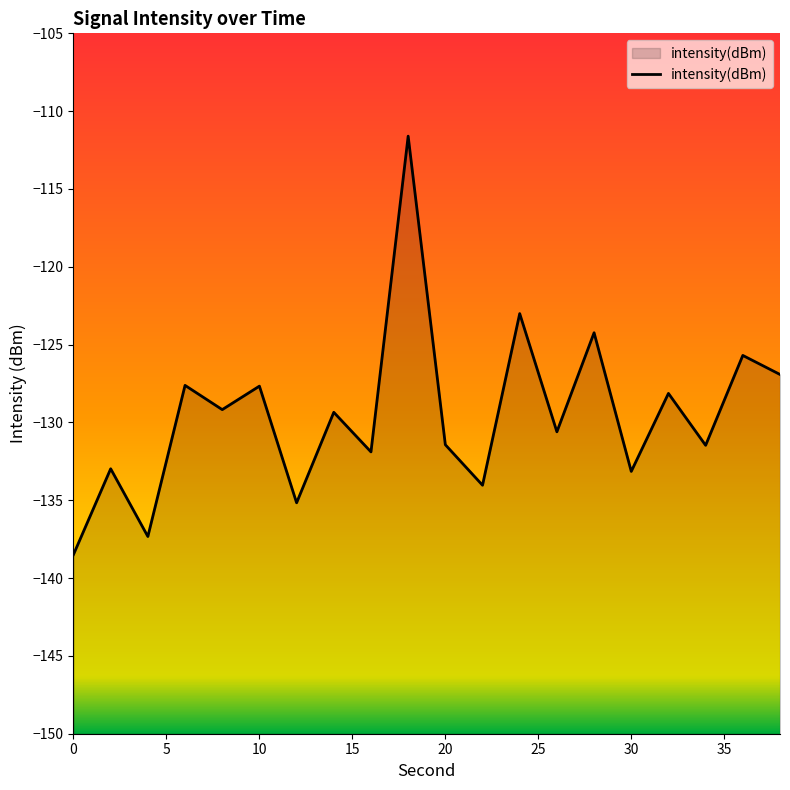

True or false: there are more than 1 points higher than both neighbors.

True